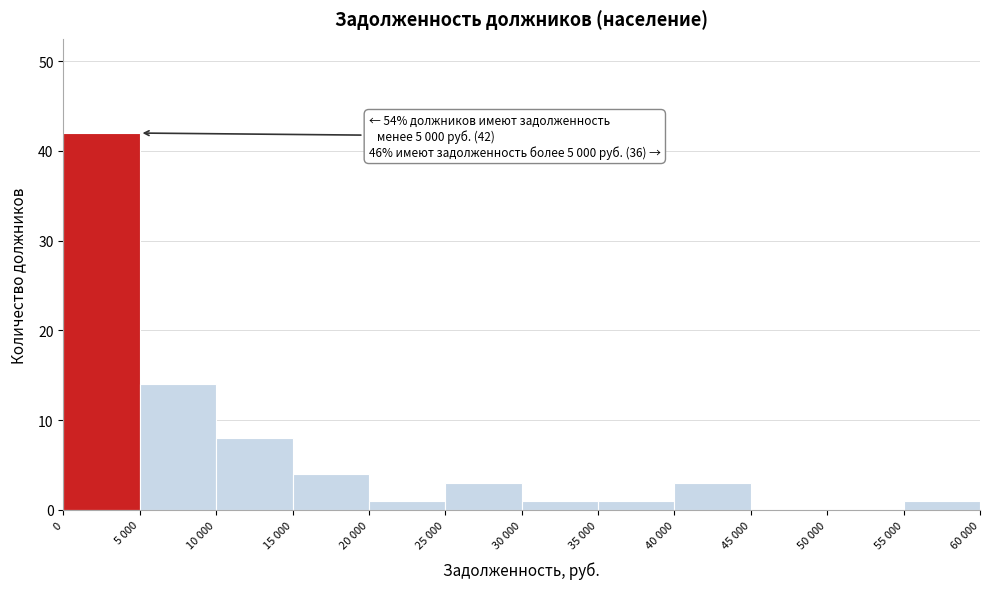

Reading left to right, list all the values displayed in this chart.

0=42	5 000=14	10 000=8	15 000=4	20 000=1	25 000=3	30 000=1	35 000=1	40 000=3	45 000=0	50 000=0	55 000=1